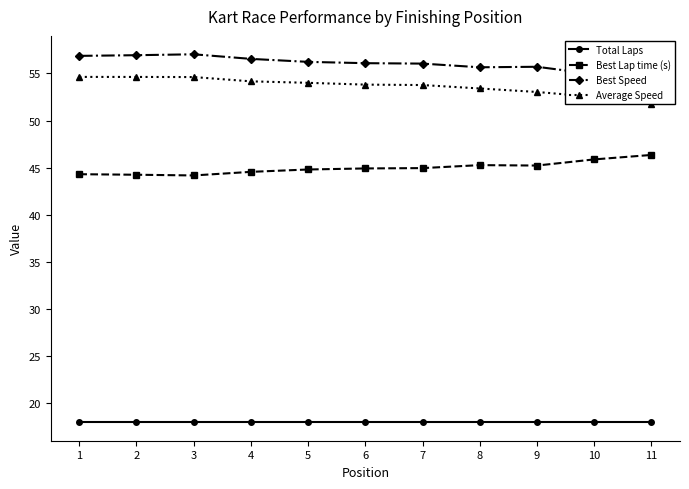

How many interior local valleys does the Best Lap time (s) series have?

2